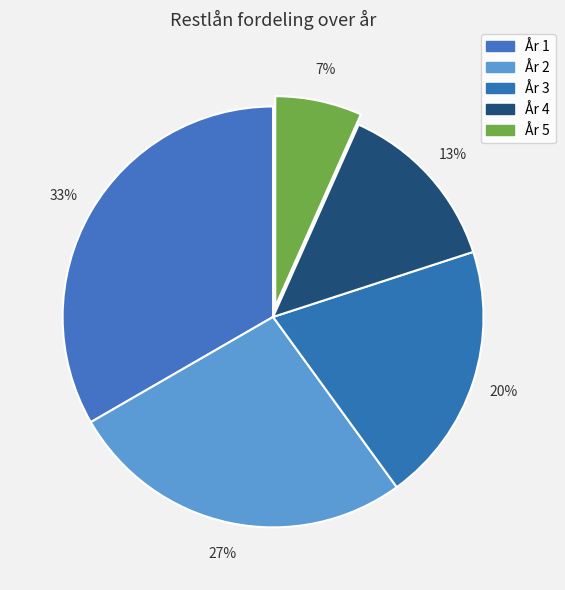

The År 3 slice represents 20% of the pie. True or false?

True